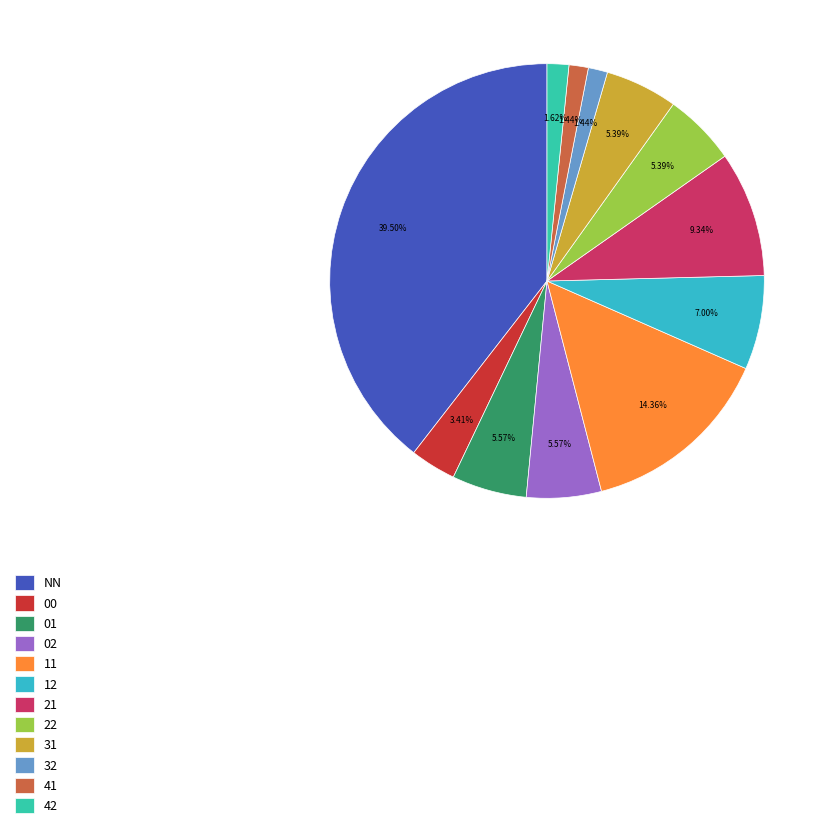

Is there any slice that represents more than half of the pie?

No